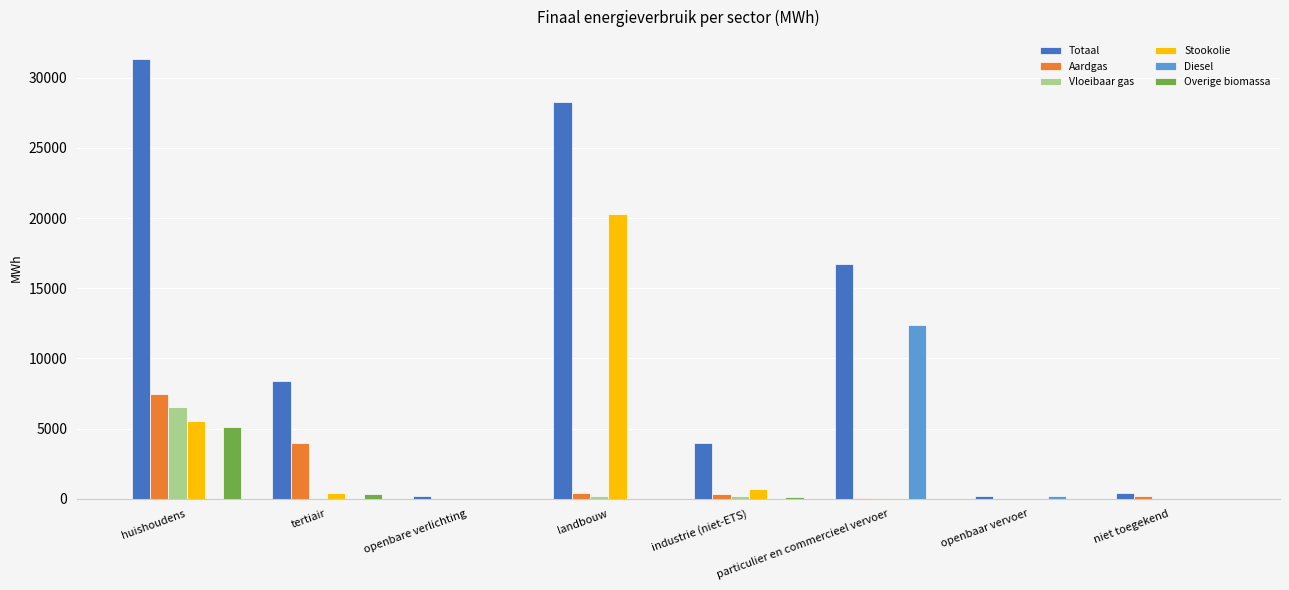

Which series changed the most between huishoudens and particulier en commercieel vervoer?

Totaal